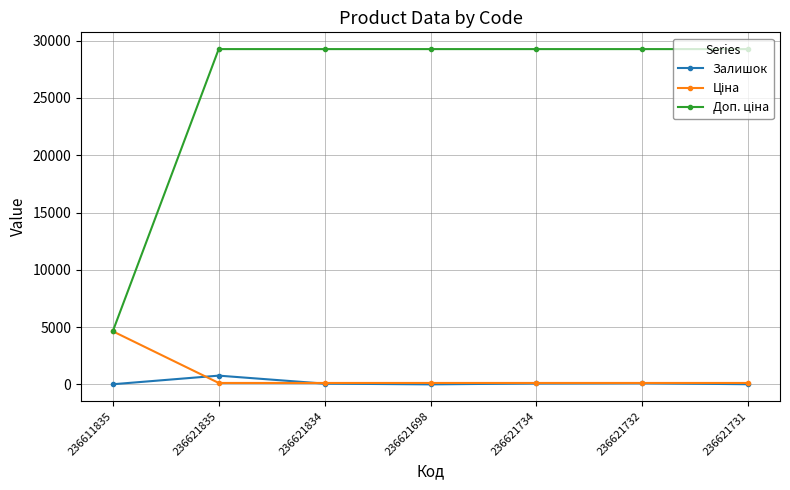

What is the maximum value shown in the chart?

29265.8